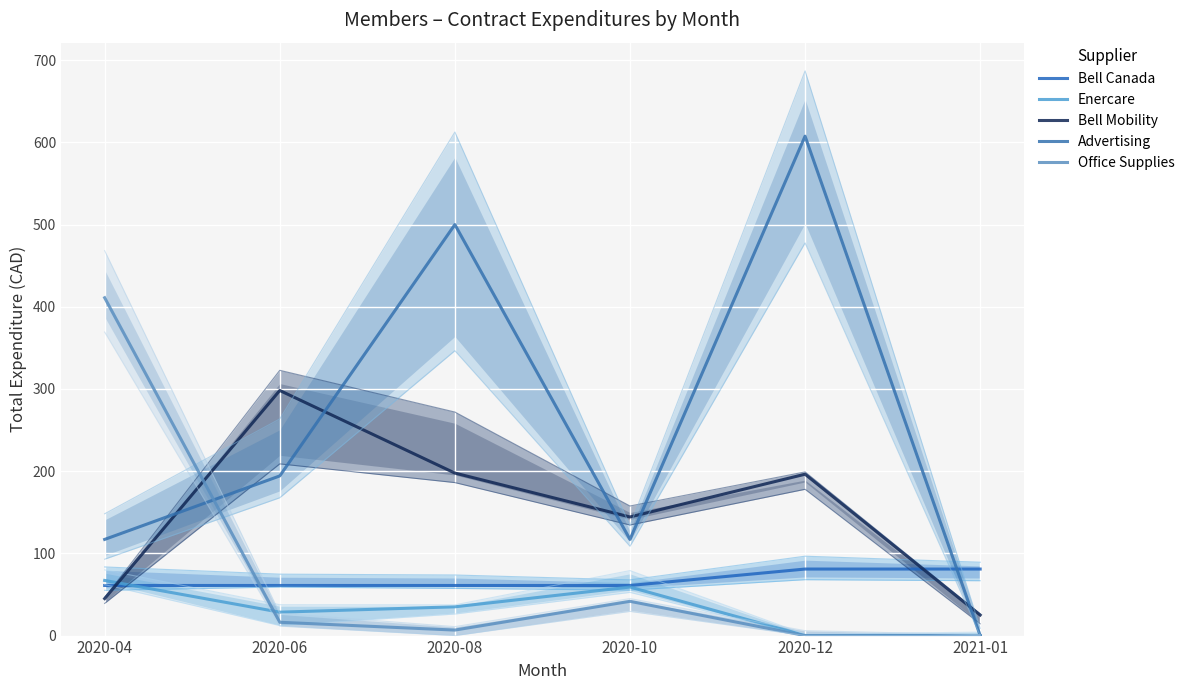

Which series ends up on top after the final intersection of Bell Mobility and Enercare?

Bell Mobility